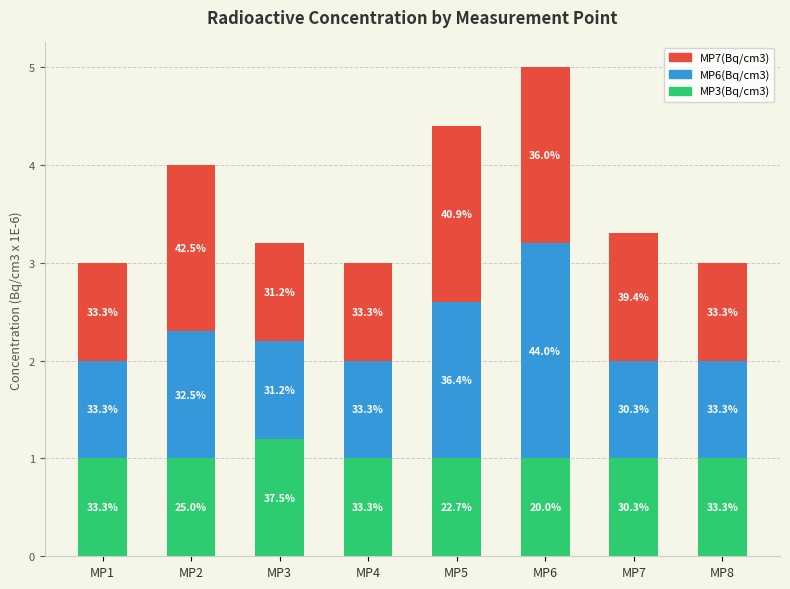

Which series has the largest range (max minus min)?

MP6(Bq/cm3)